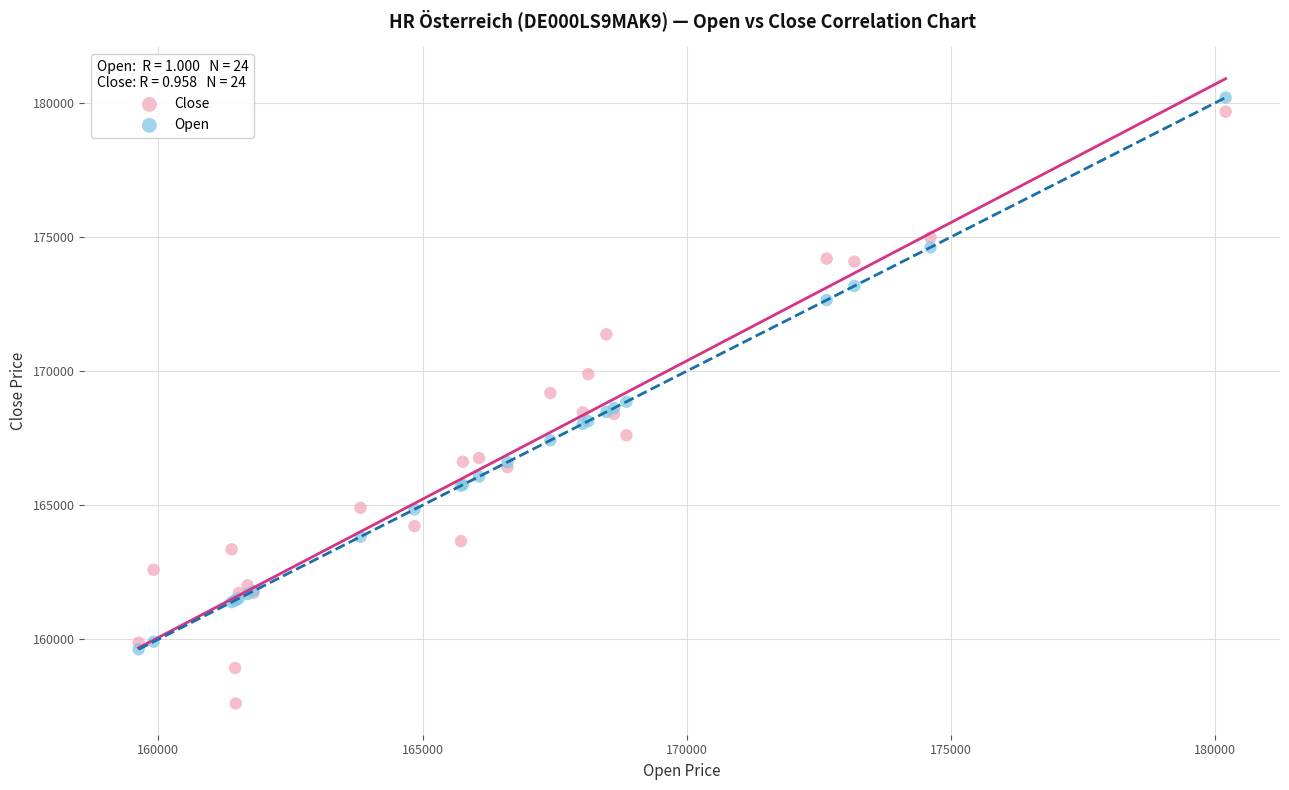

Which series contains the lowest Y value?

Close